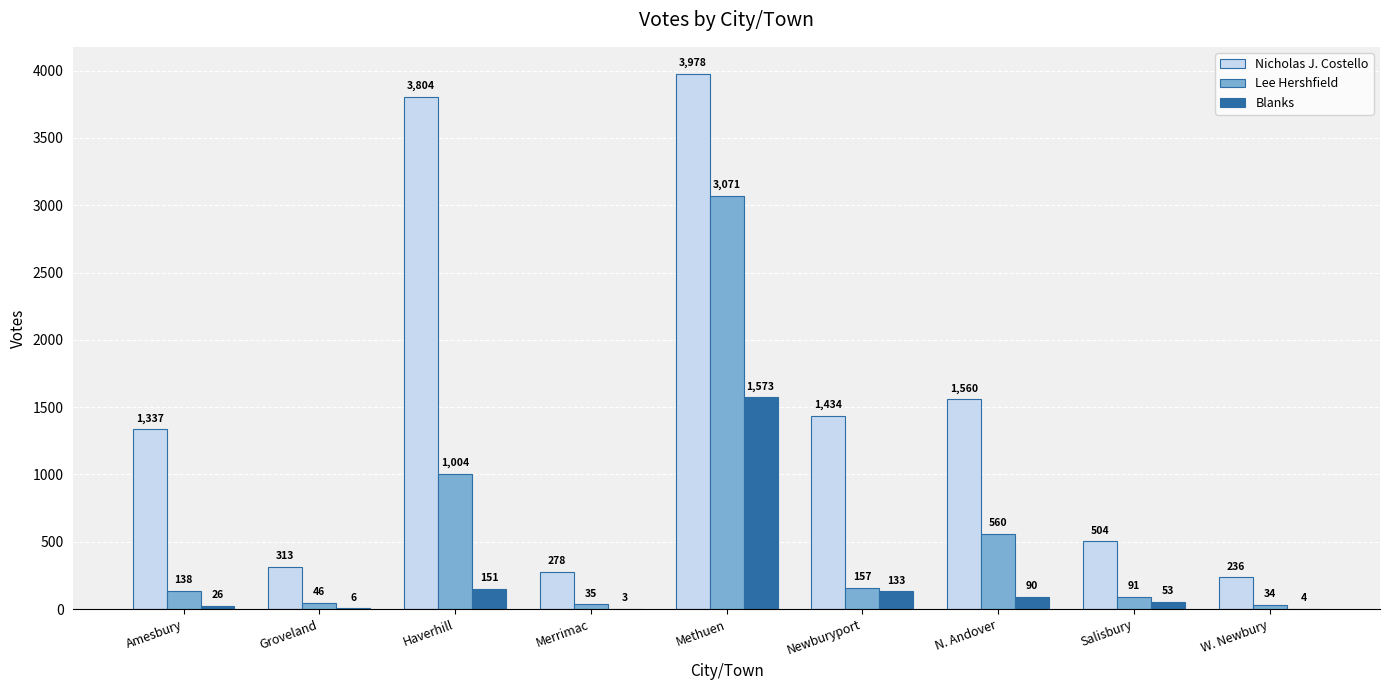

What is the sum of the Blanks values at Newburyport and Groveland?

139